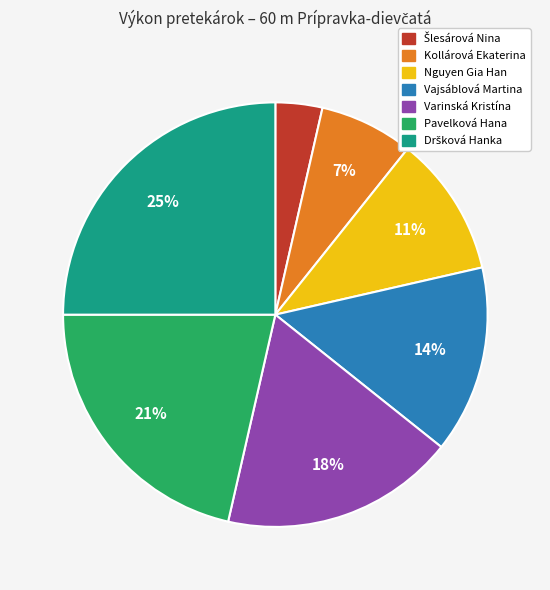

To the nearest percent, what percentage of the pie is Nguyen Gia Han?

11%